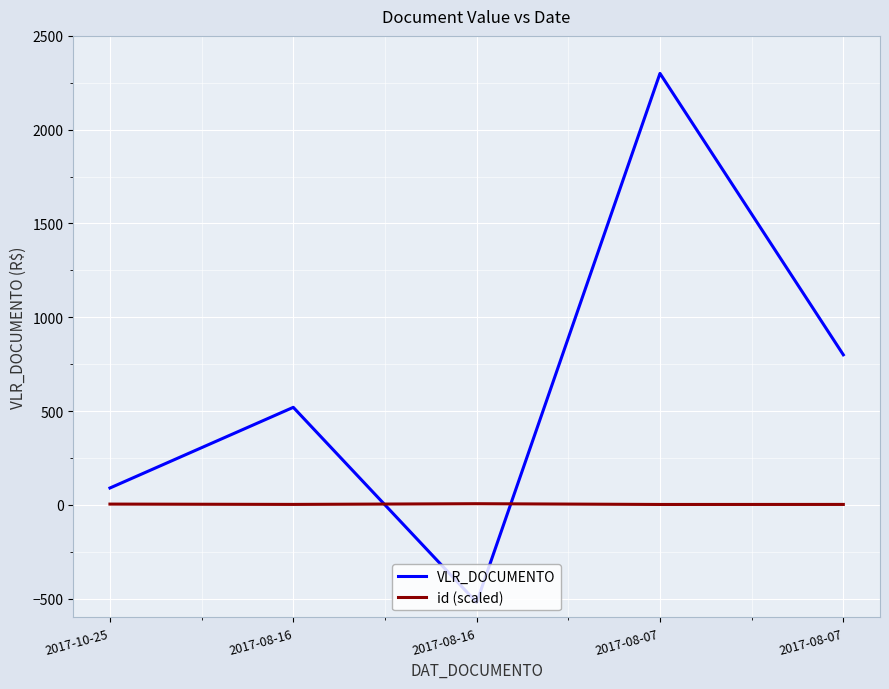

Does the chart display data point markers on the line(s)?

No